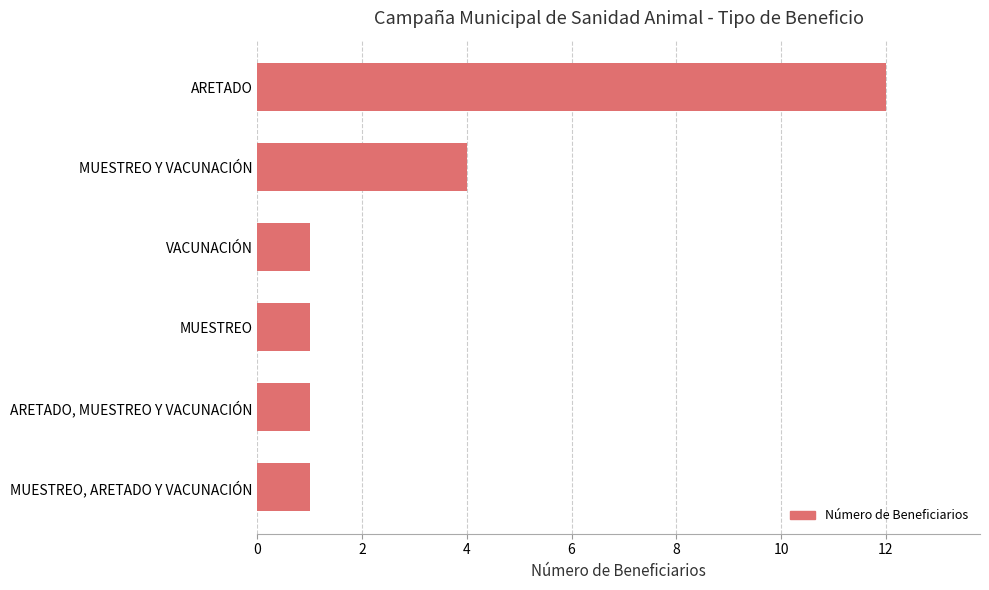

What is the greatest value displayed?

12